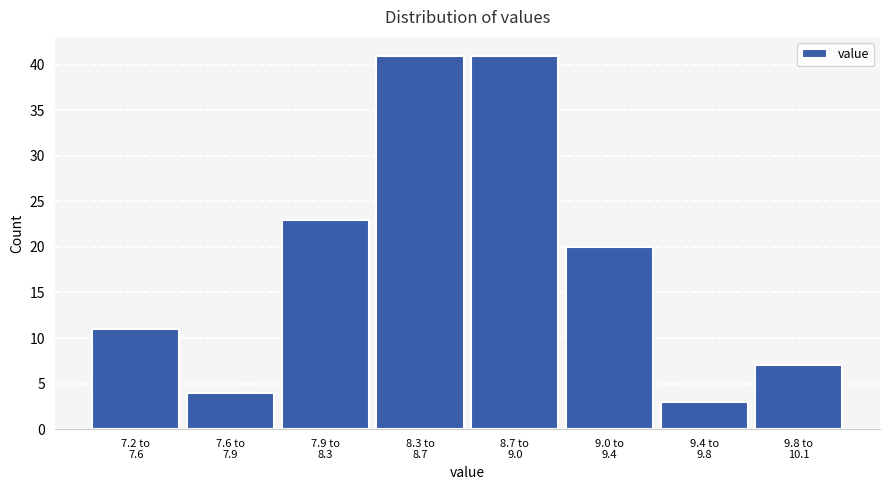

Reading left to right, what are all the values shown in this chart?

11	4	23	41	41	20	3	7